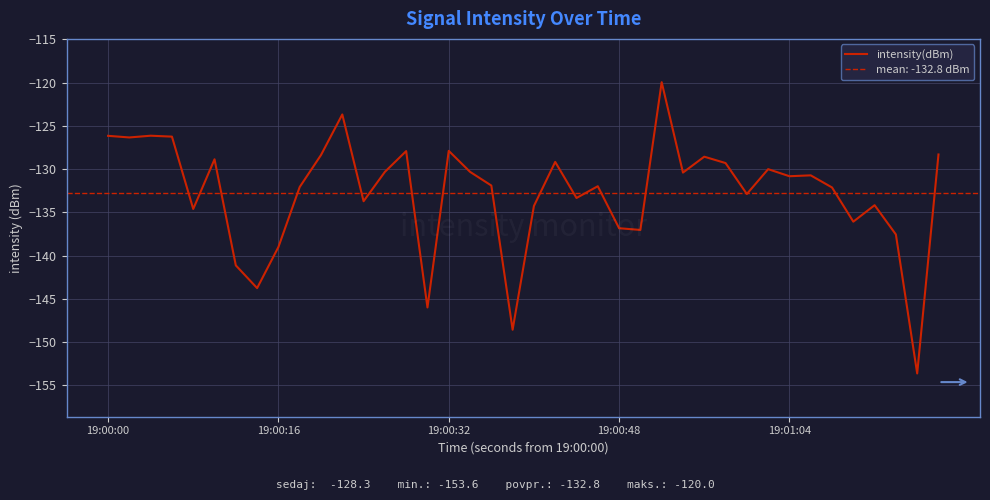

True or false: intensity(dBm) has a value of -127.9 at 19:00:32.

True